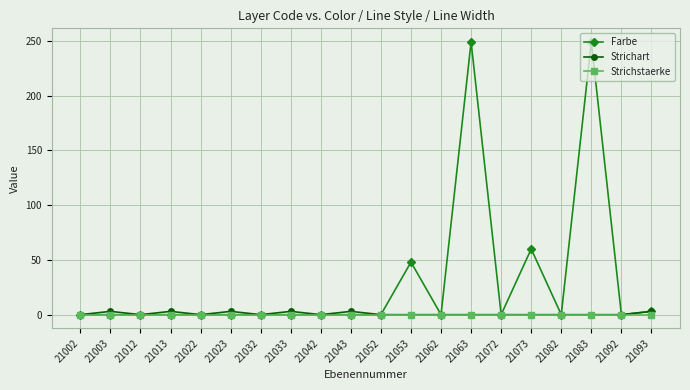

At which category does Strichart reach its first local peak?

21003